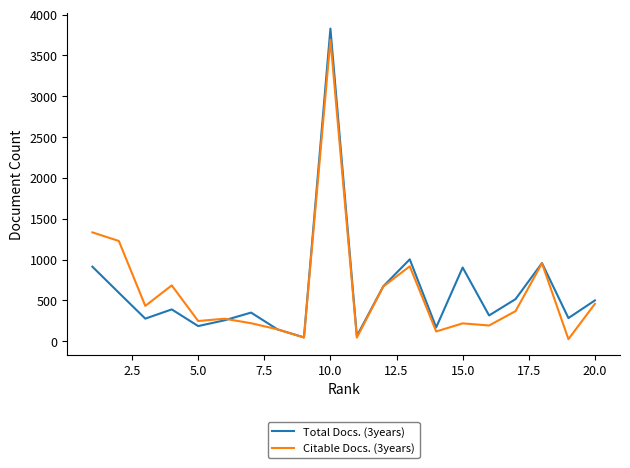

What is the greatest value displayed?

3828